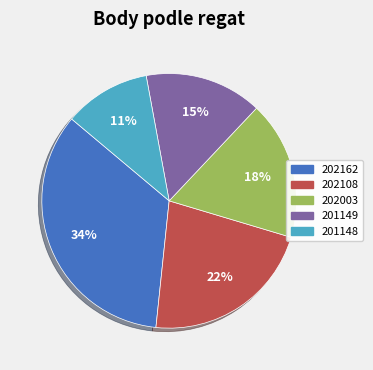

Which category has the biggest portion of the pie?

202162